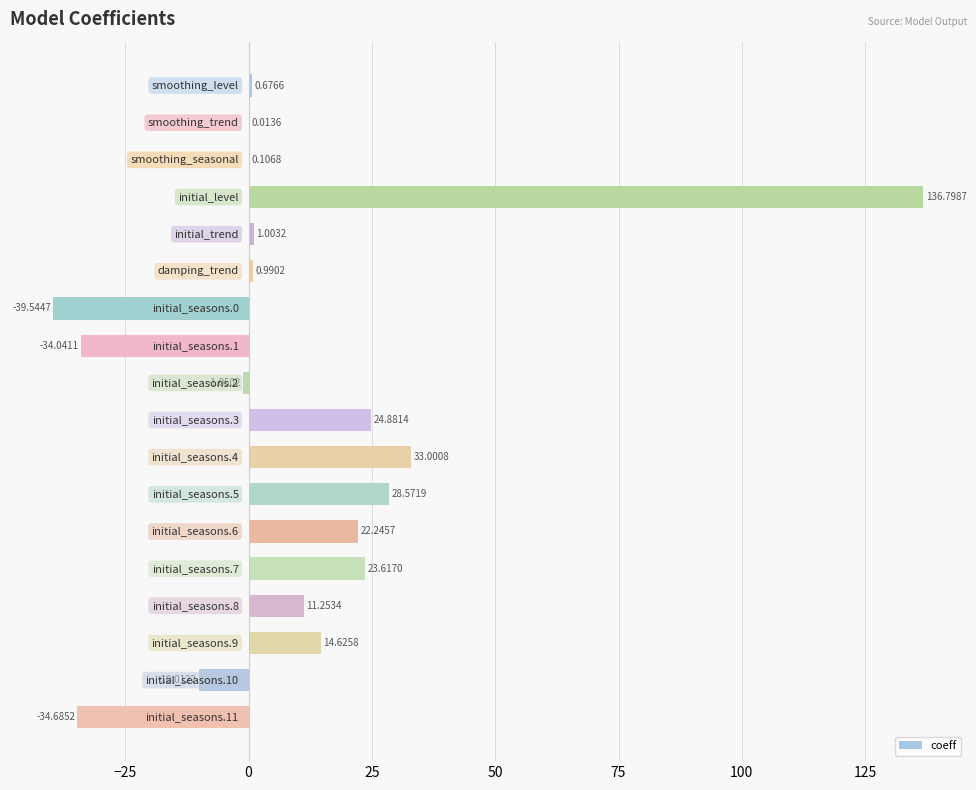

What is the sum of all values?

178.5